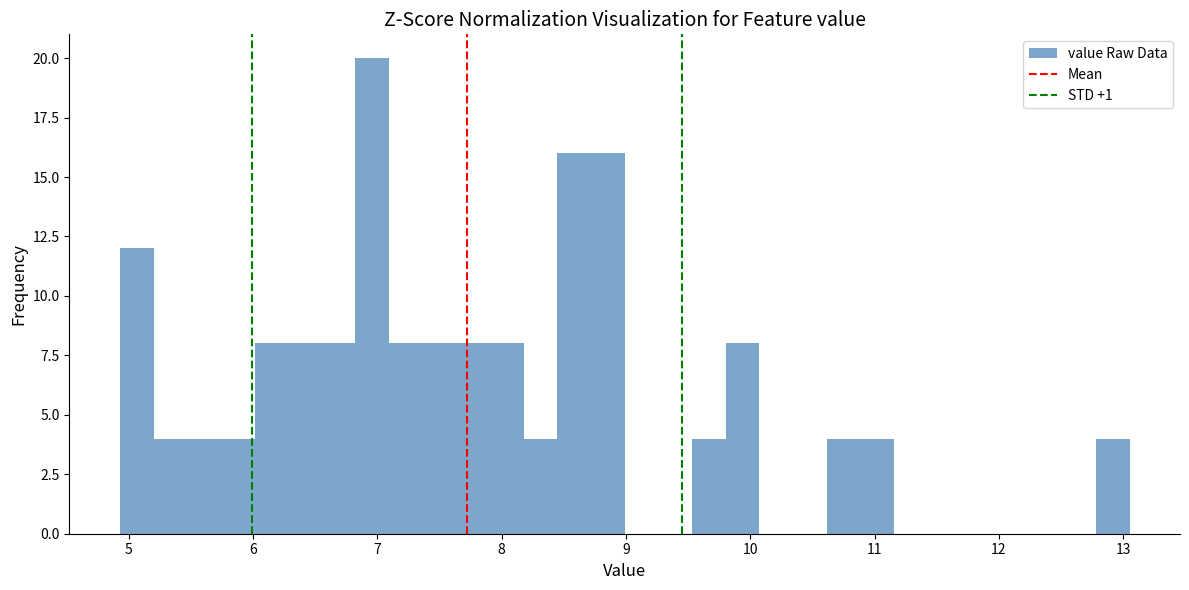

Around what value on the x-axis is the tallest bar? Give the approximate position of its centre, as read against the axis.

7.0